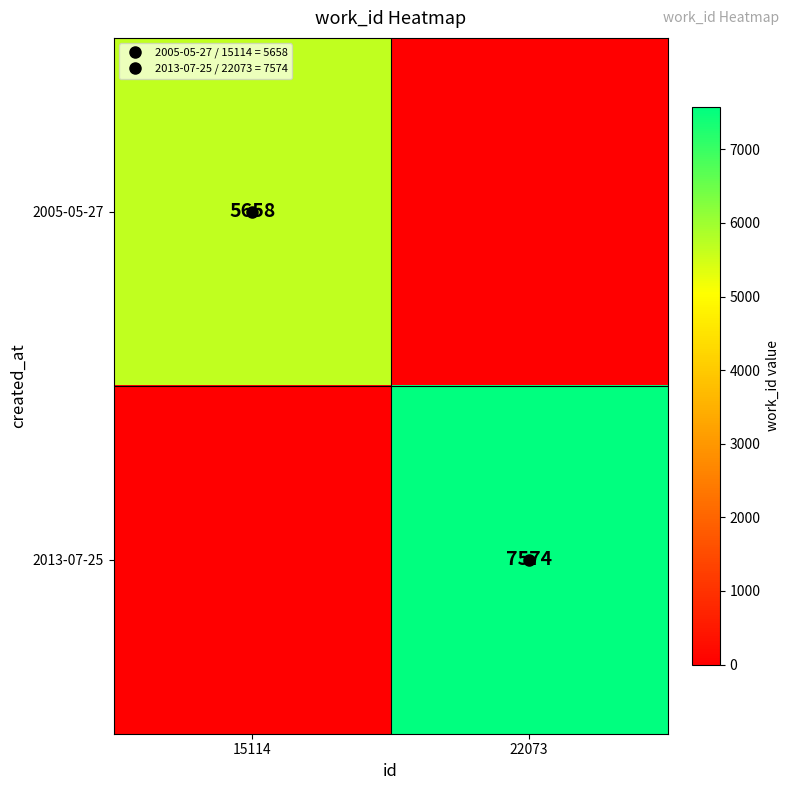

Rank the series at 22073 from highest to lowest value.

2013-07-25, 2005-05-27